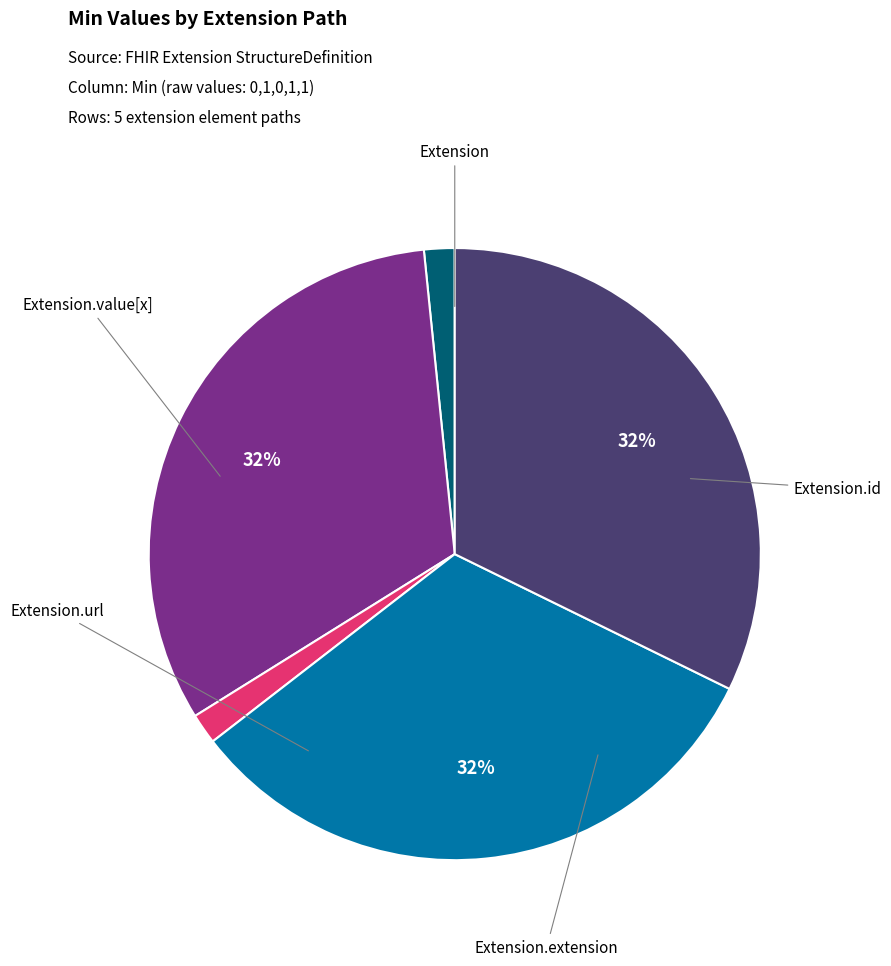

How many slices are in this pie chart?

5